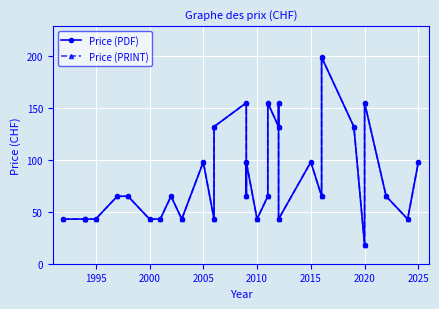

Which series has the widest spread of values?

Price (PDF)